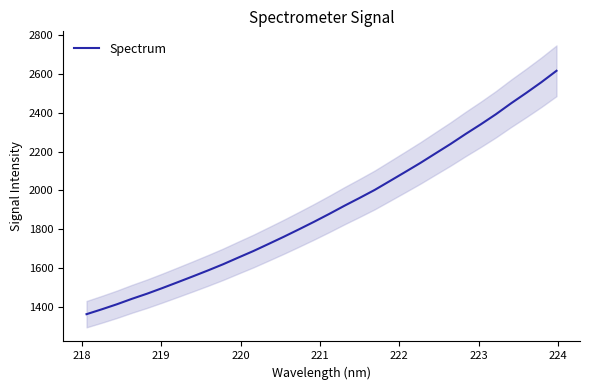

What is the lowest value of the Spectrum series?

1361.5